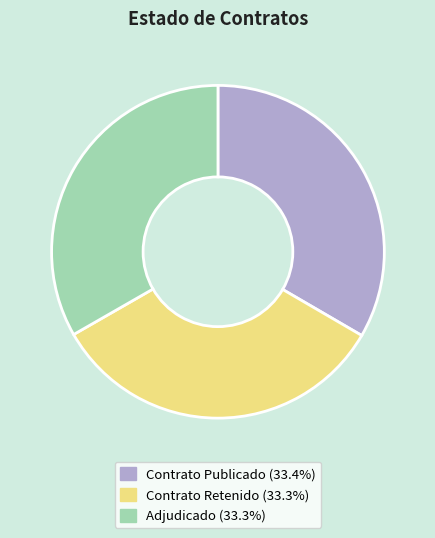

Does any single category account for the majority?

No